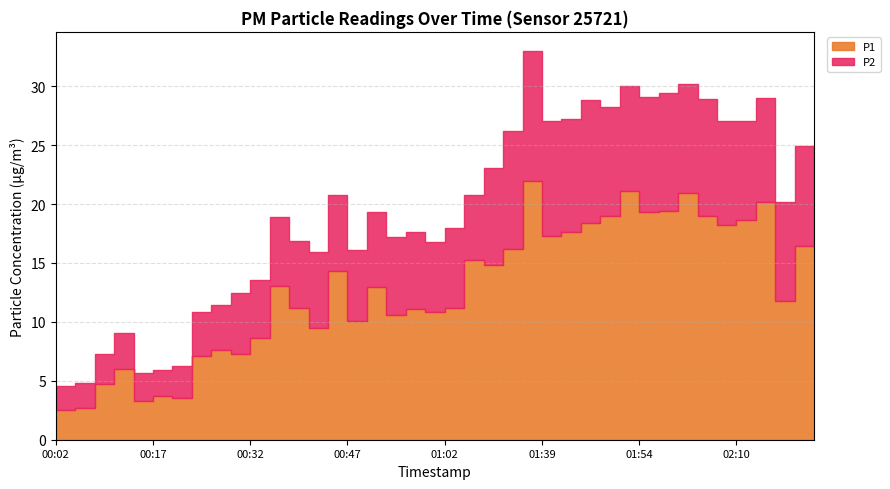

What position from the right is 02:19?

2